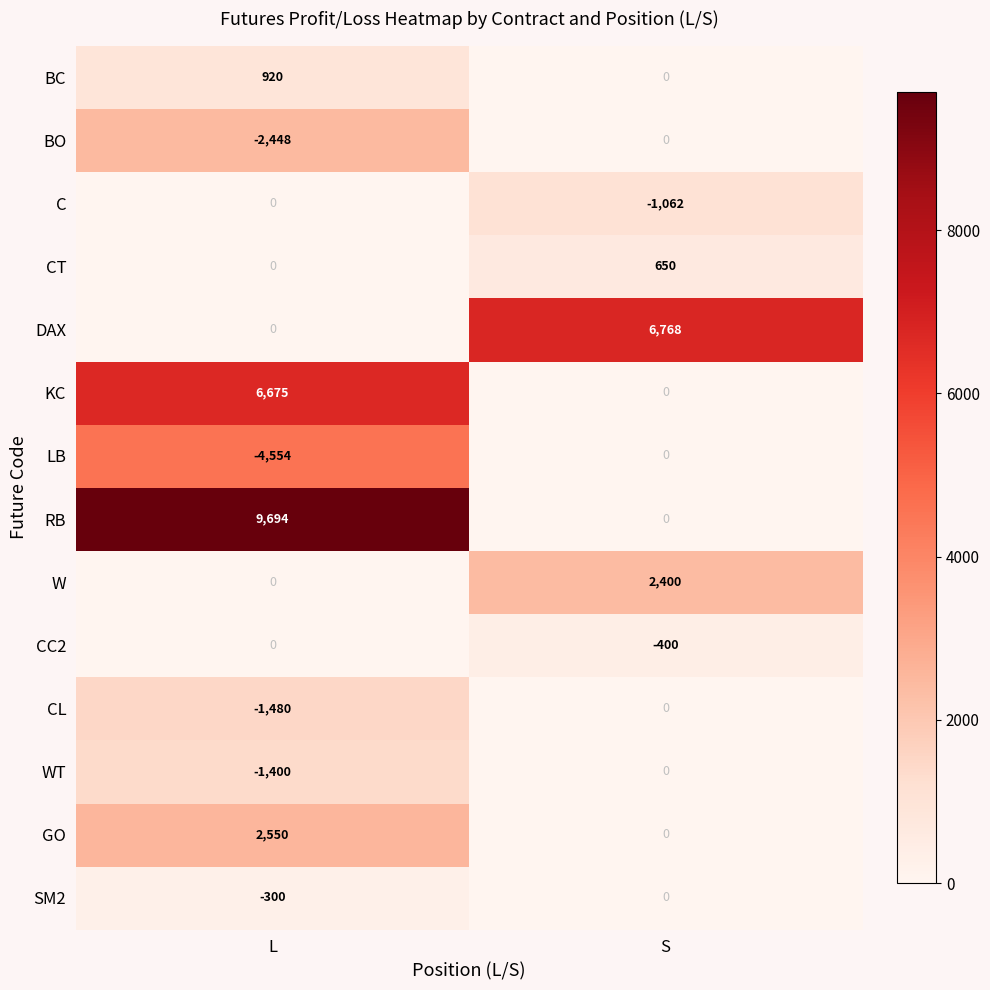

Rank the categories by BO value from highest to lowest.

S, L